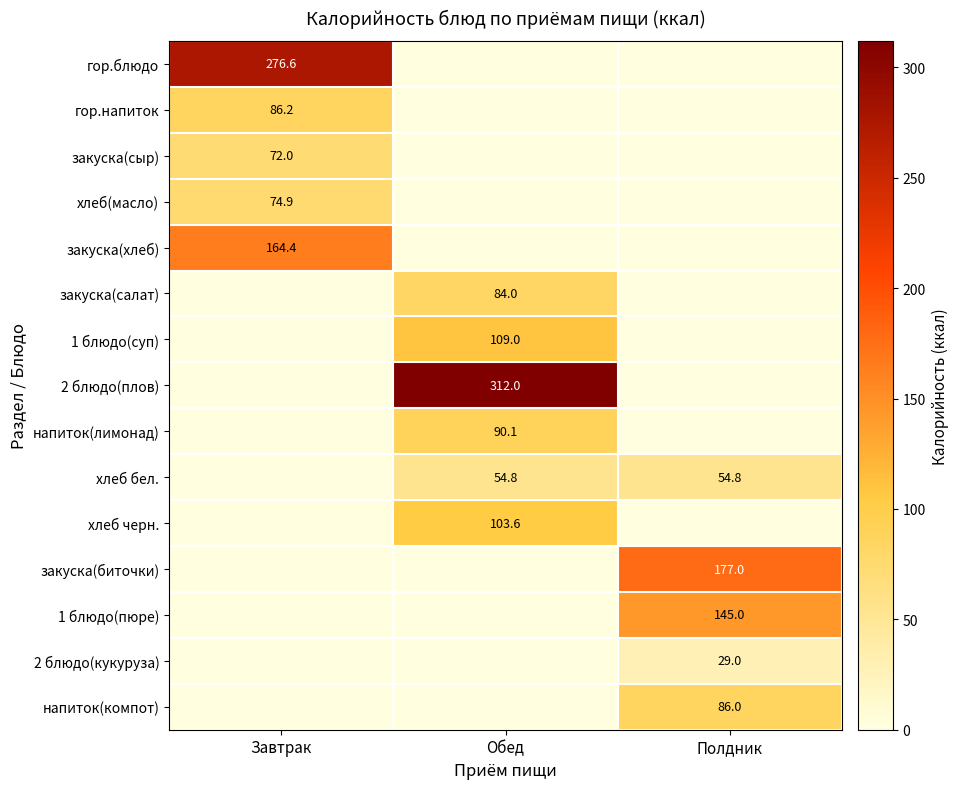

The value of хлеб(масло) at Завтрак is 74.9. True or false?

True